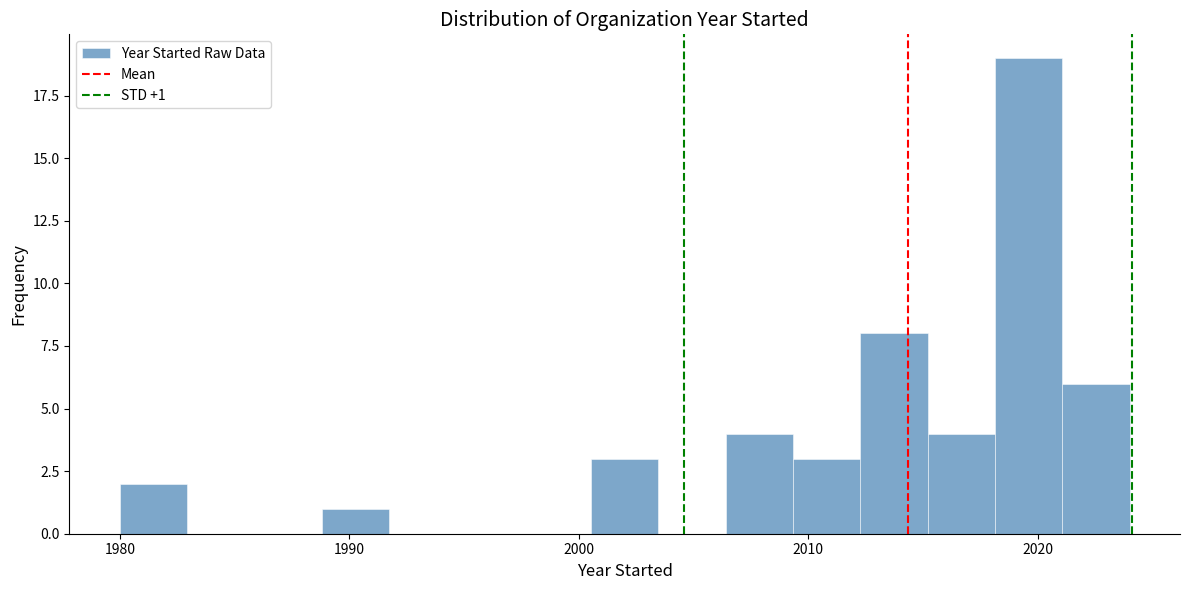

Around what value on the x-axis is the tallest bar? Give the approximate position of its centre, as read against the axis.

2020